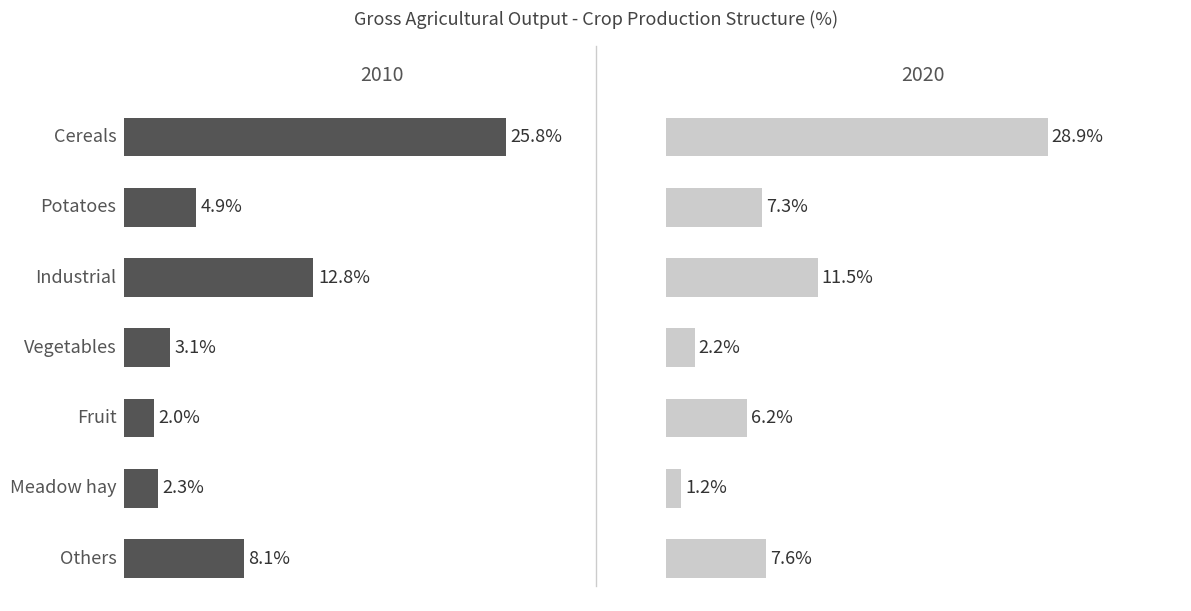

What position from the right is Cereals?

7